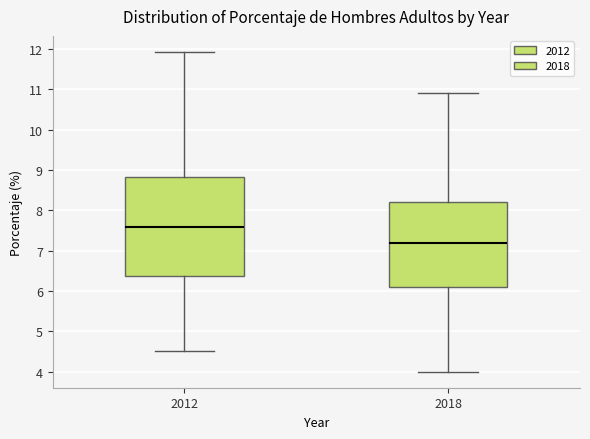

Which box's median line is the highest?

2012